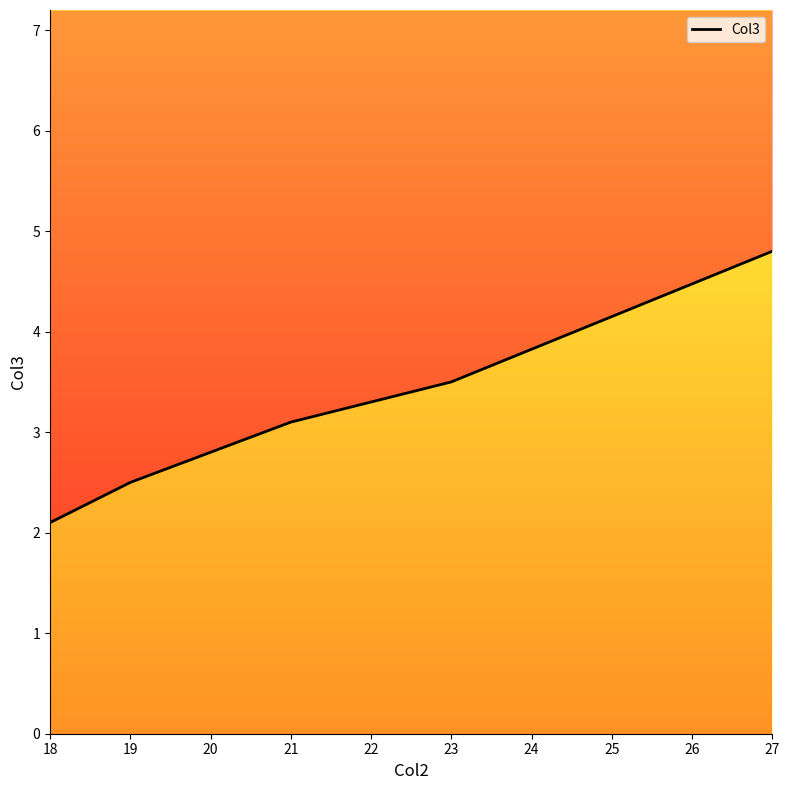

The value at 18 is 2.1. True or false?

True